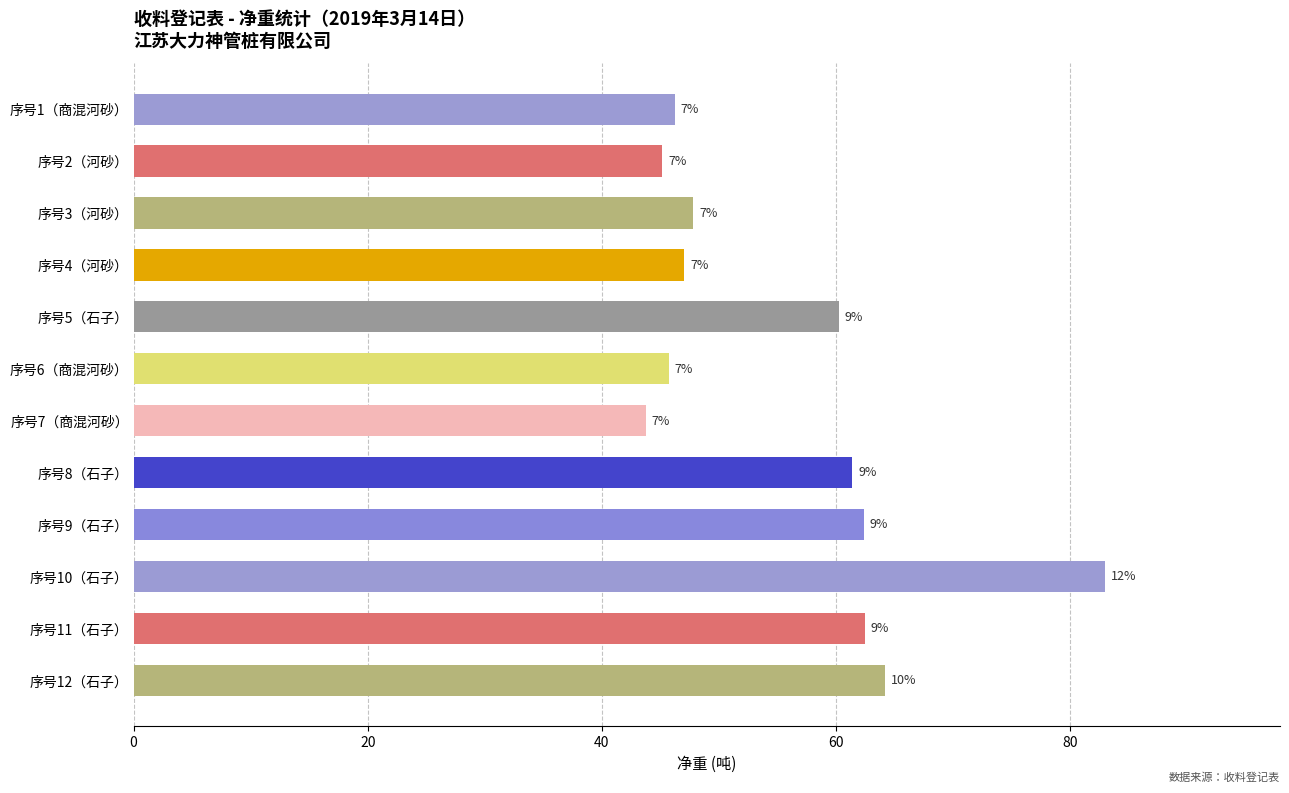

How many bars are there in total?

12